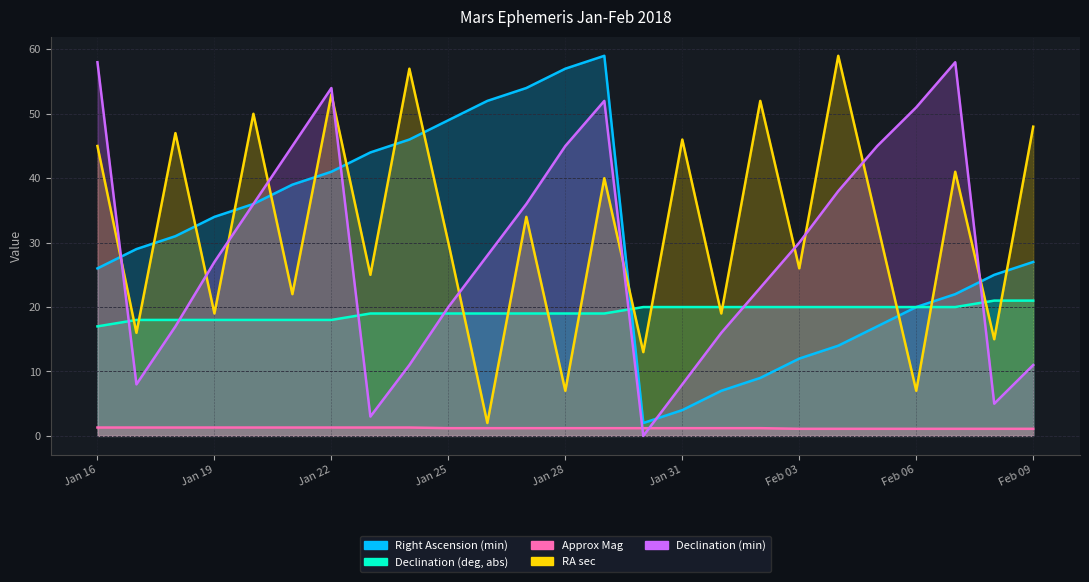

True or false: Right Ascension (min) has more than 1 interior local peaks.

False